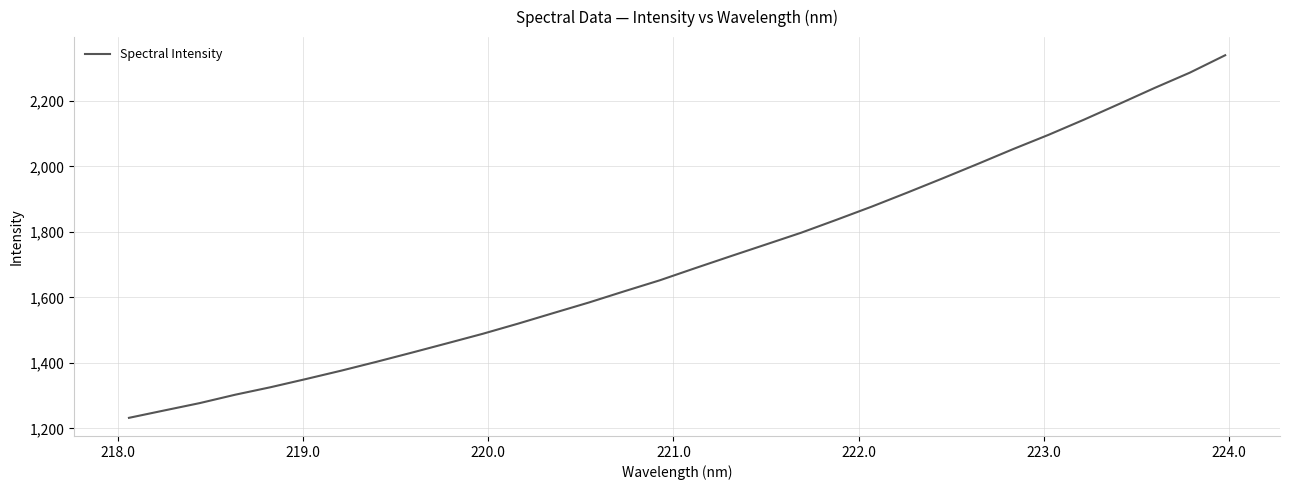

What is the maximum value shown in the chart?

2339.2